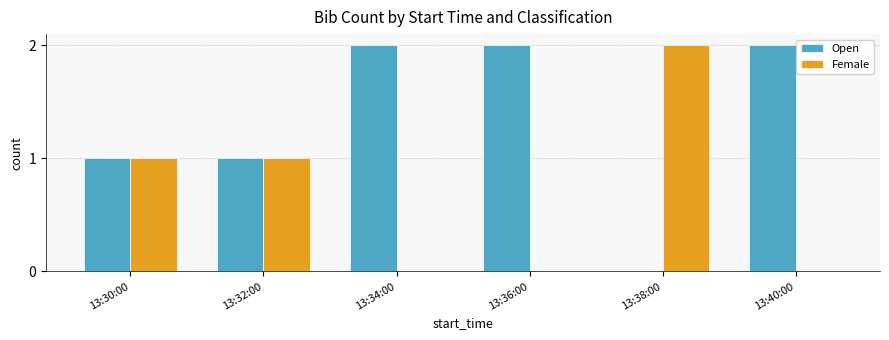

Reading right to left, list all the values displayed in this chart.

Open: 2	0	2	2	1	1
Female: 0	2	0	0	1	1